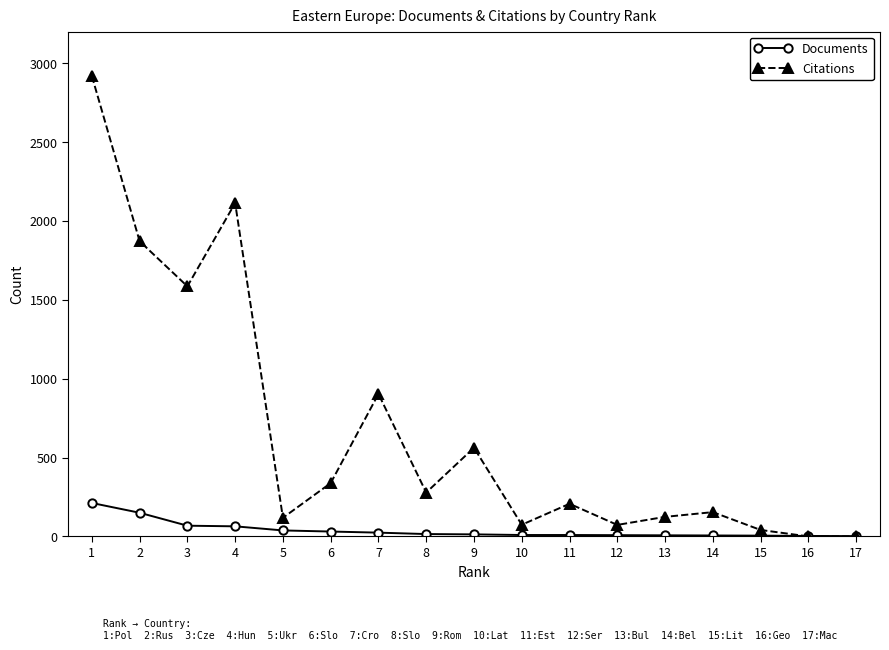

What is the difference between the maximum and minimum values in the Documents series?

210